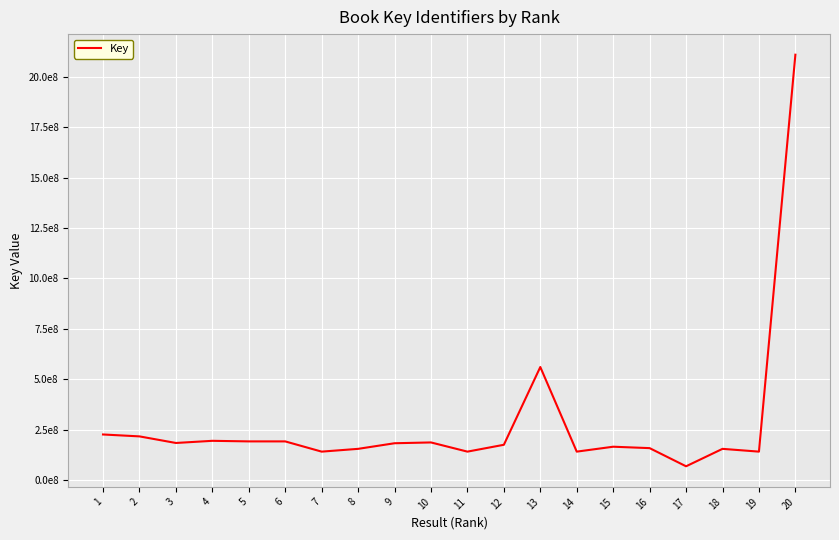

What is the ratio of the value at 10 to the value at 3?

1.0